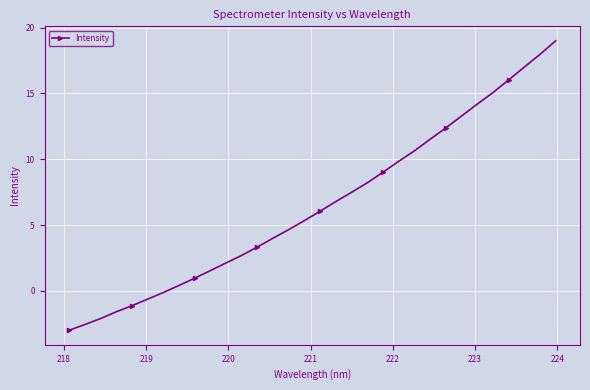

True or false: the data has more than 1 interior local peaks.

False